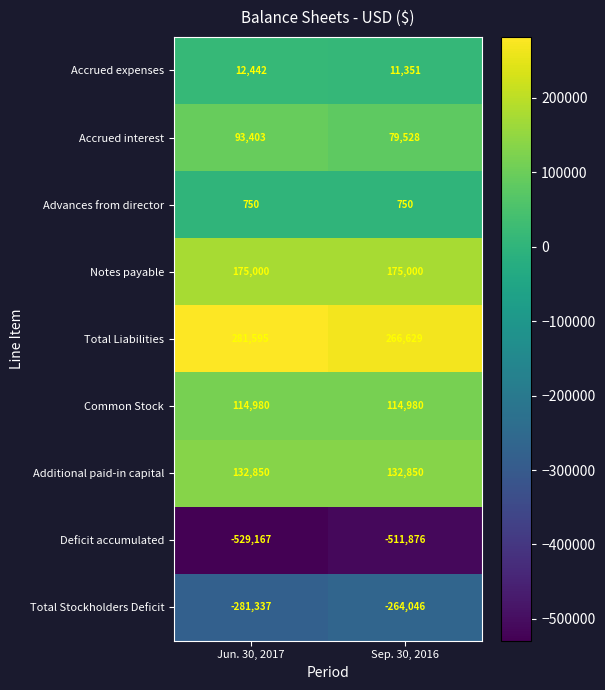

Count the number of categories in the chart.

2